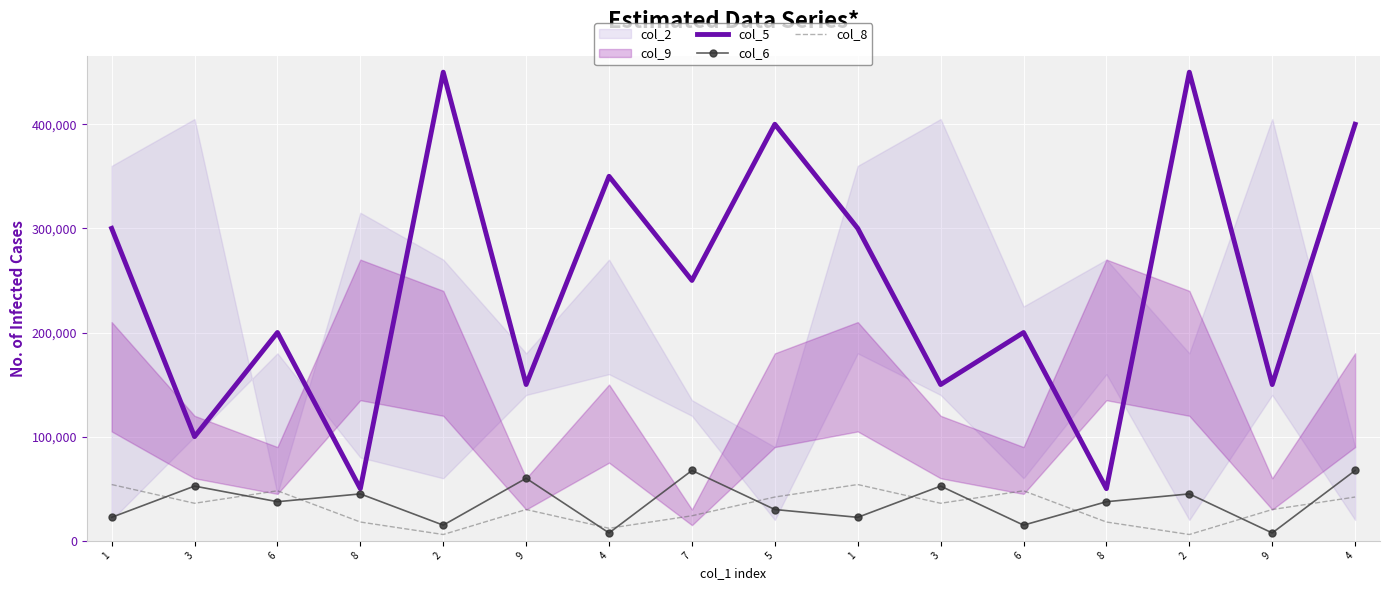

Count the col_5 values in the range 150000 to 400000.

11